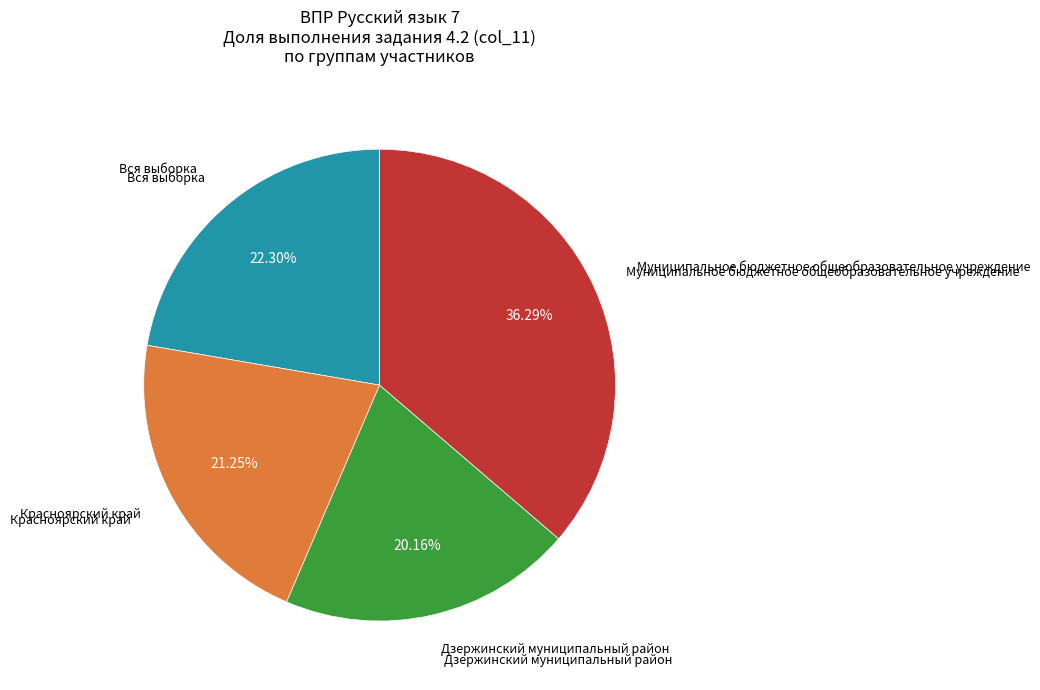

Count the number of slices in the pie.

4